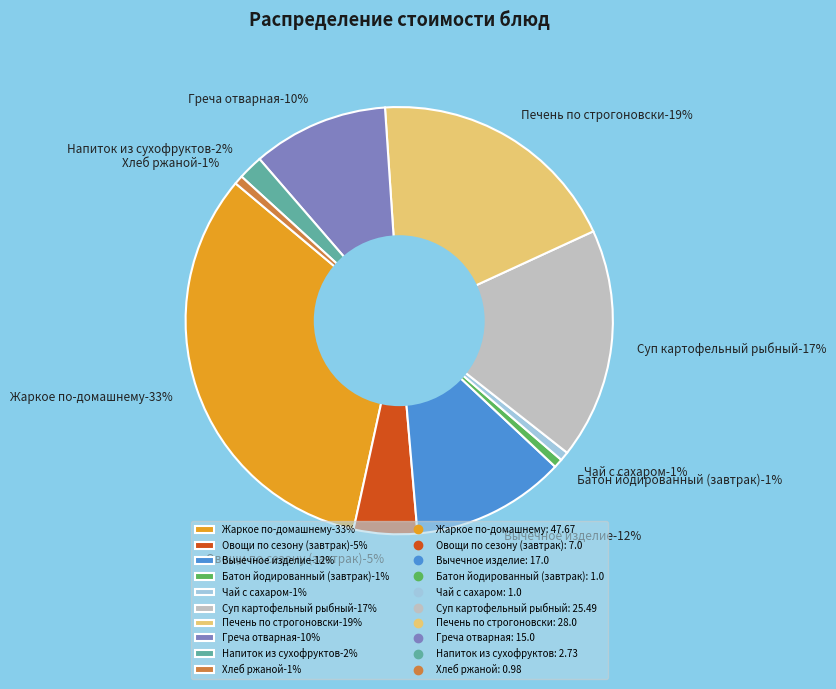

To the nearest percent, what portion does Суп картофельный рыбный represent?

17%